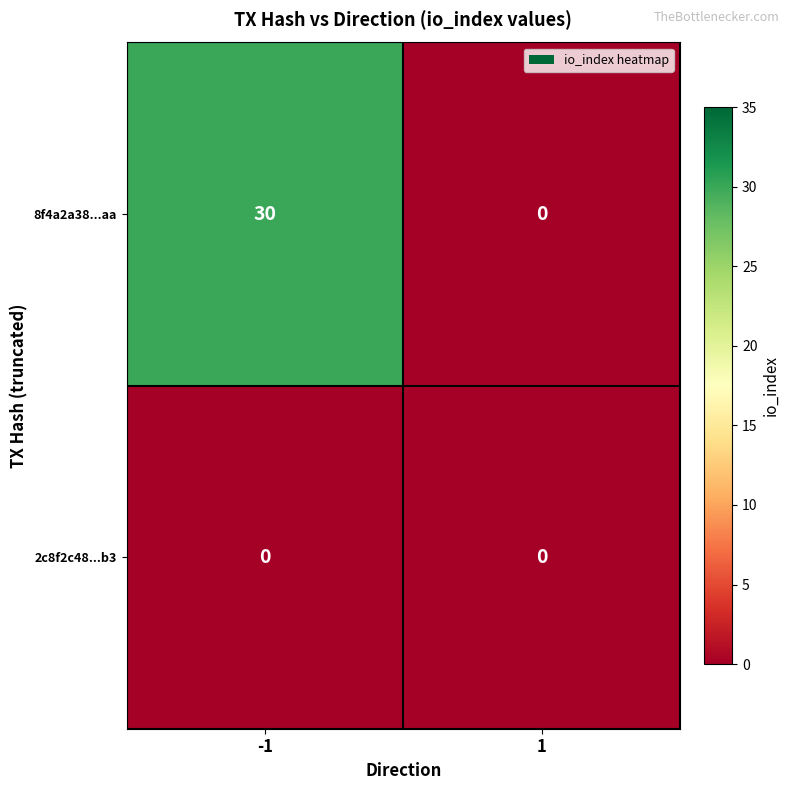

What value does the 8f4a2a38...aa series have at -1, to the nearest 10?

30